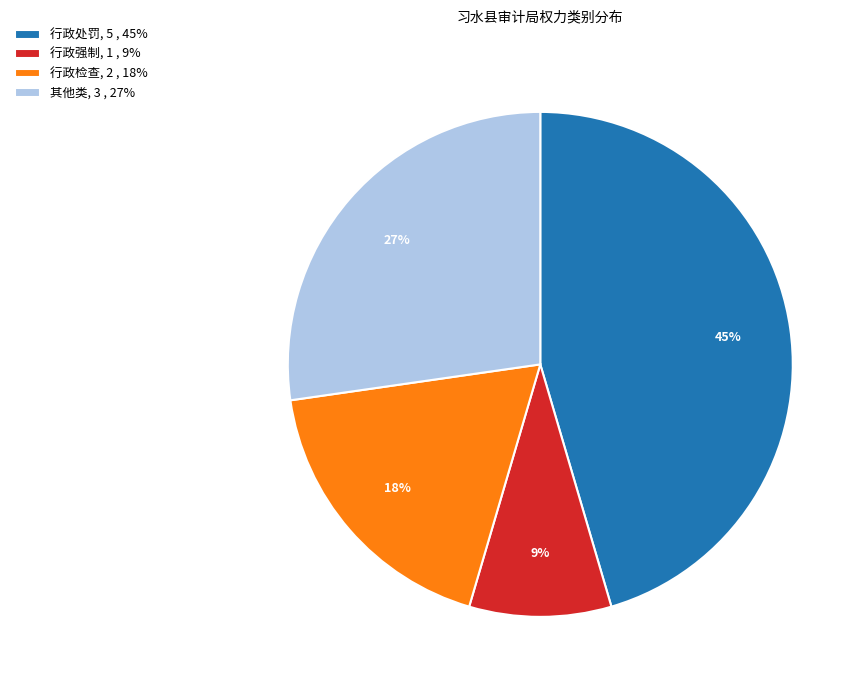

To the nearest percent, what percentage of the pie is 其他类?

27%